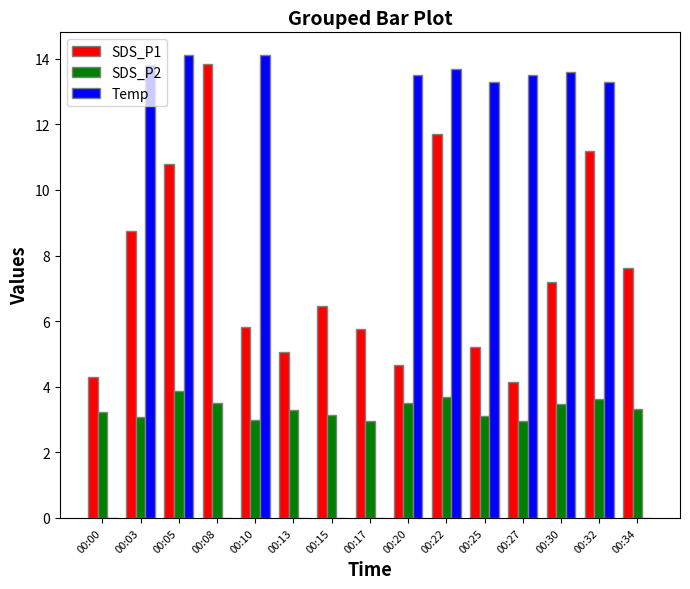

Between 00:00 and 00:15, which series saw the biggest shift?

SDS_P1